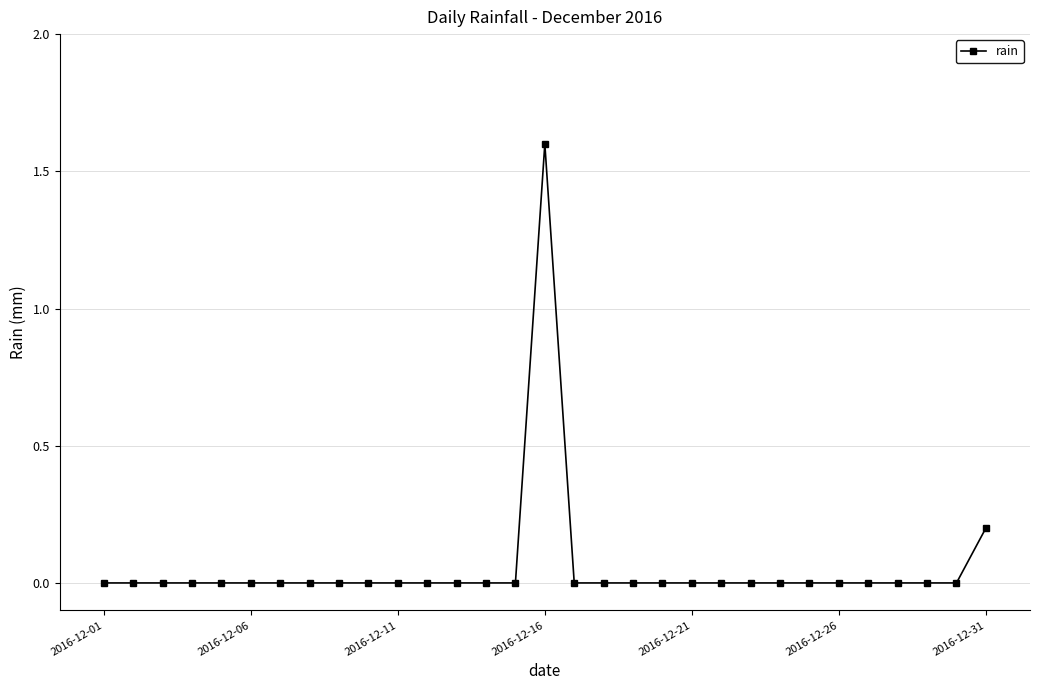

What is the greatest value displayed?

1.6